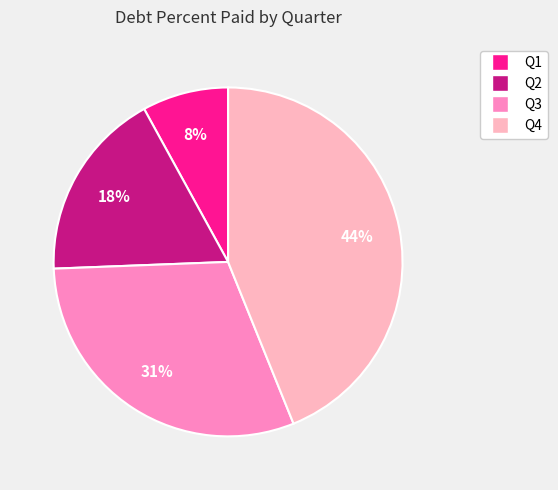

To the nearest percent, what is the average slice percentage?

25%